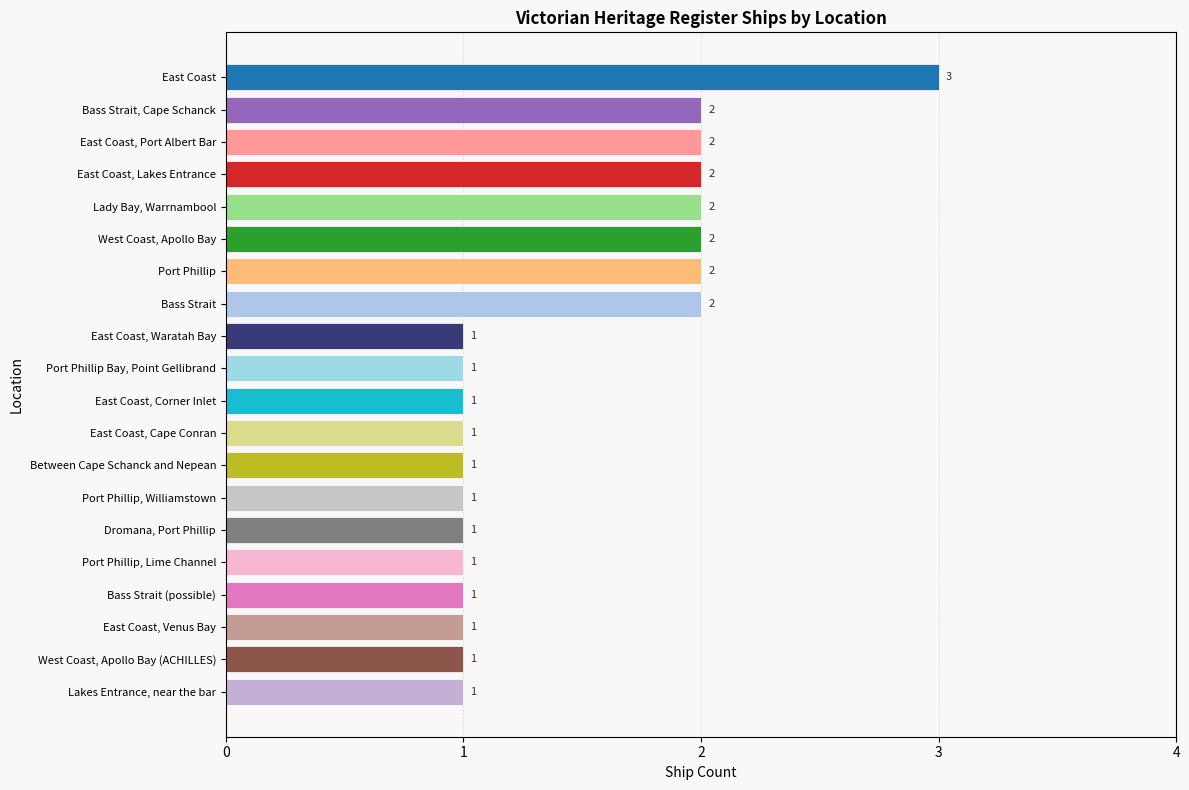

Count the values in the range 1 to 2.

19